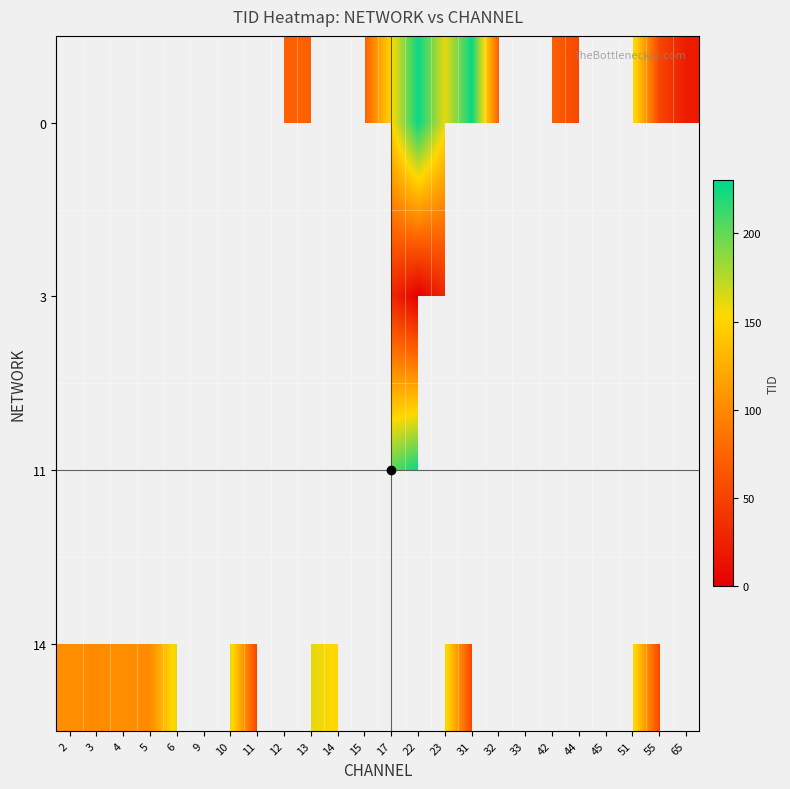

Which series changed the most between 2 and 44?

14